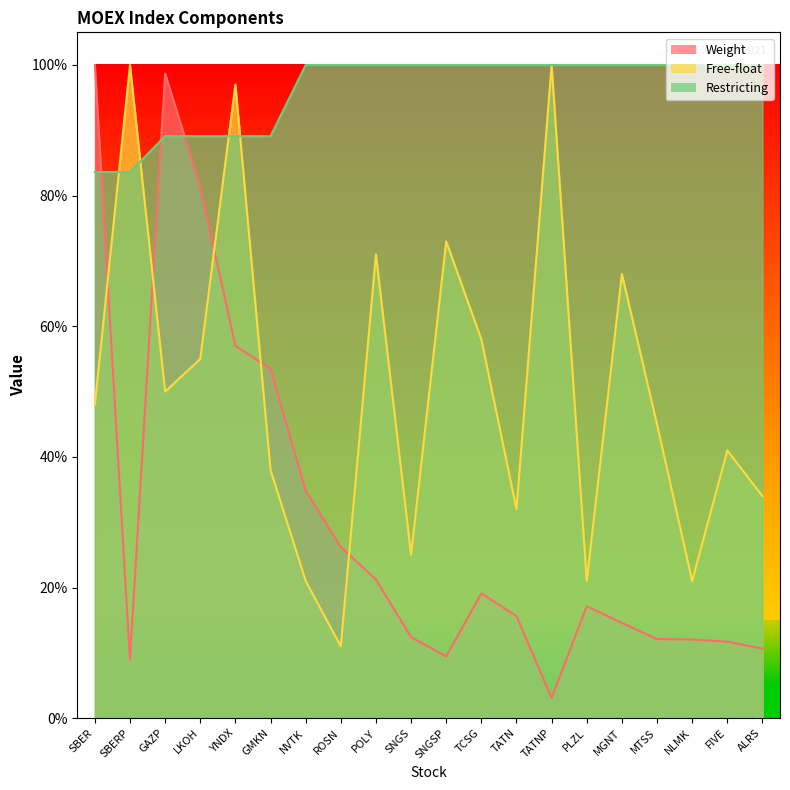

How many intersections are there between Restricting and Free-float?

4